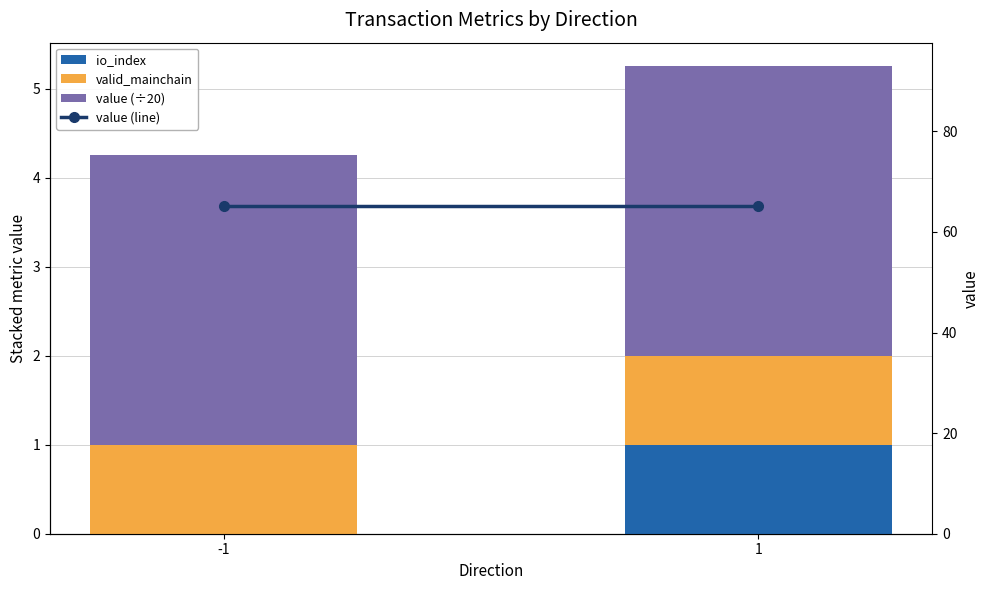

At how many categories does at least one series exceed 32?

2